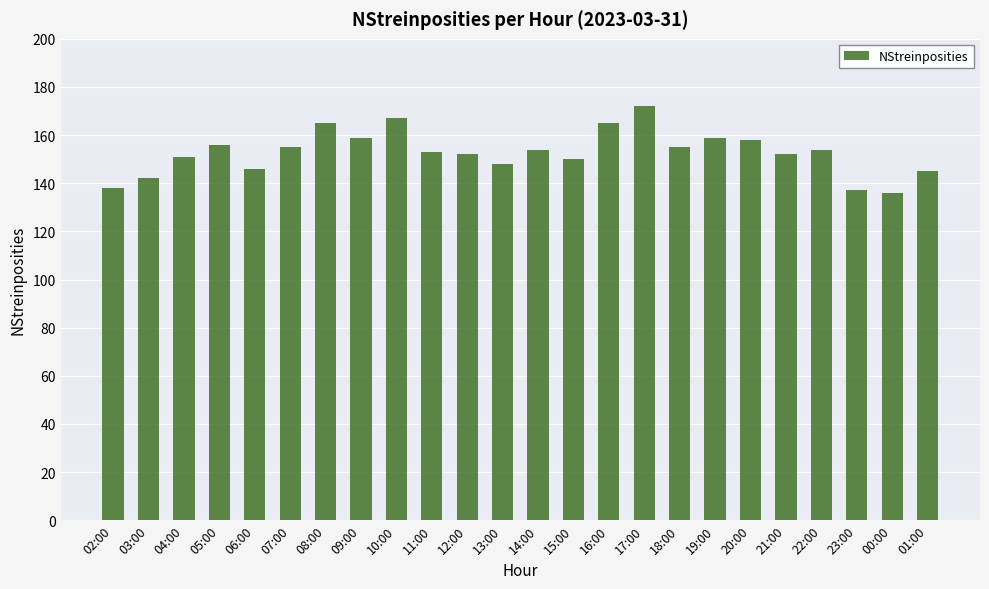

What is the sum of all values?

3669